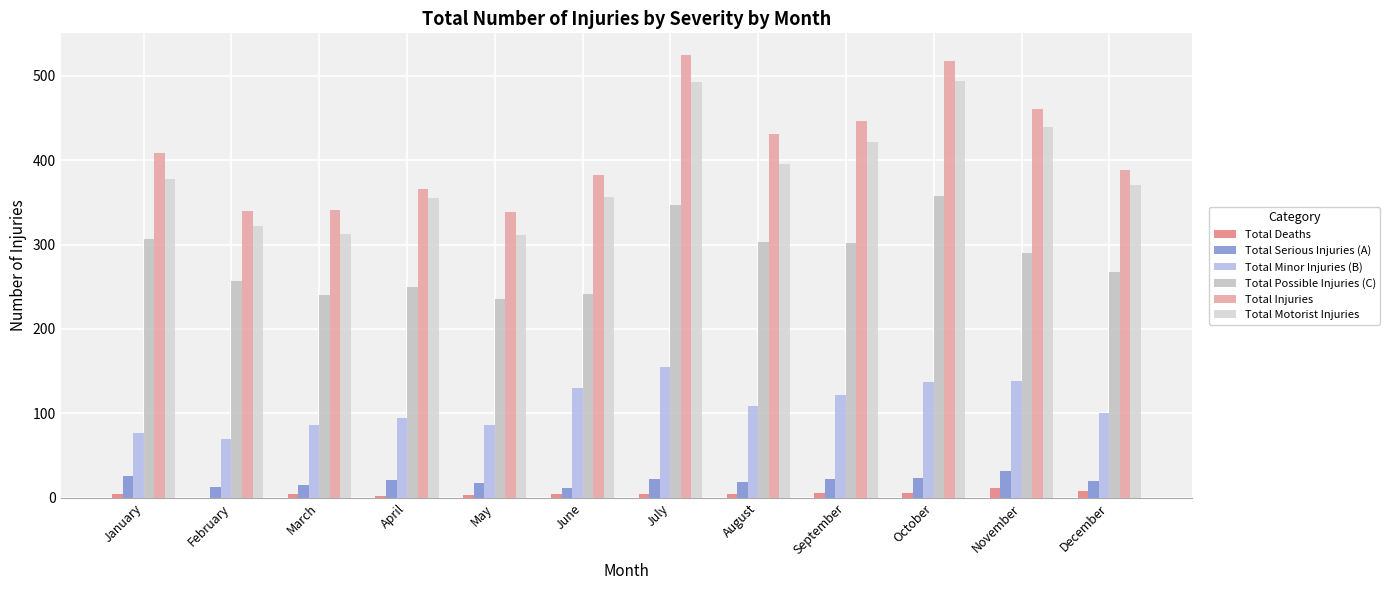

Where is Total Minor Injuries (B) nearest to the value 112?

August